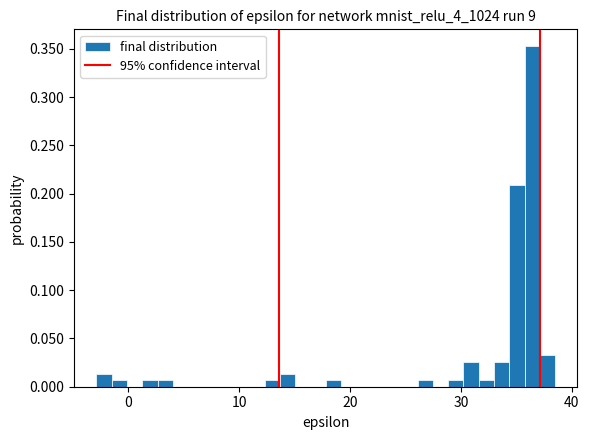

Read against the x-axis, roughly where is the centre of the tallest bar?

36